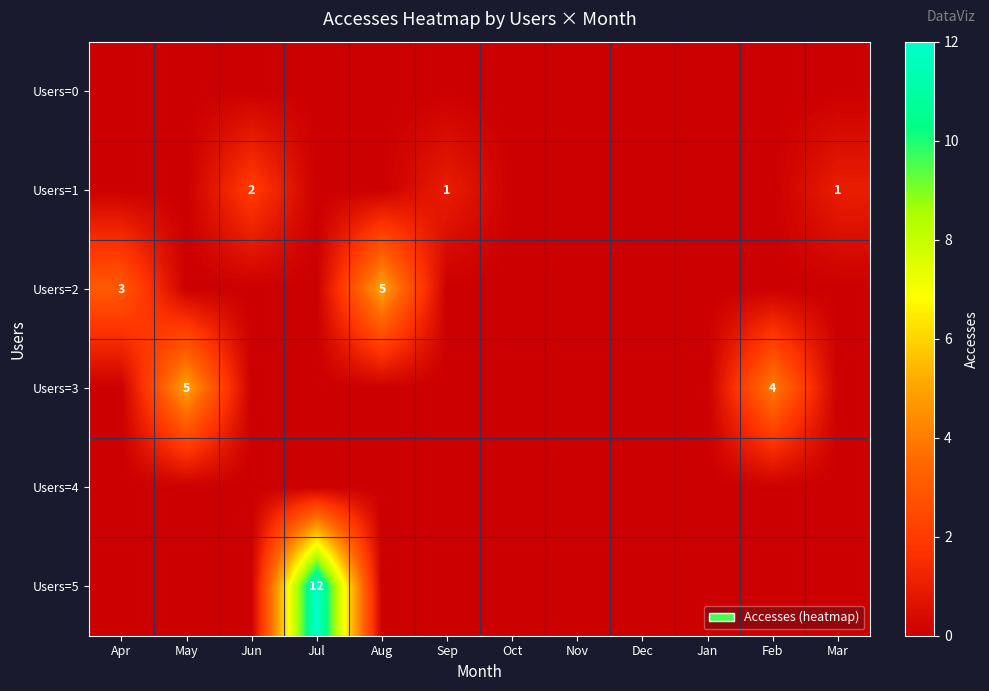

Which series has the largest range (max minus min)?

Users=5